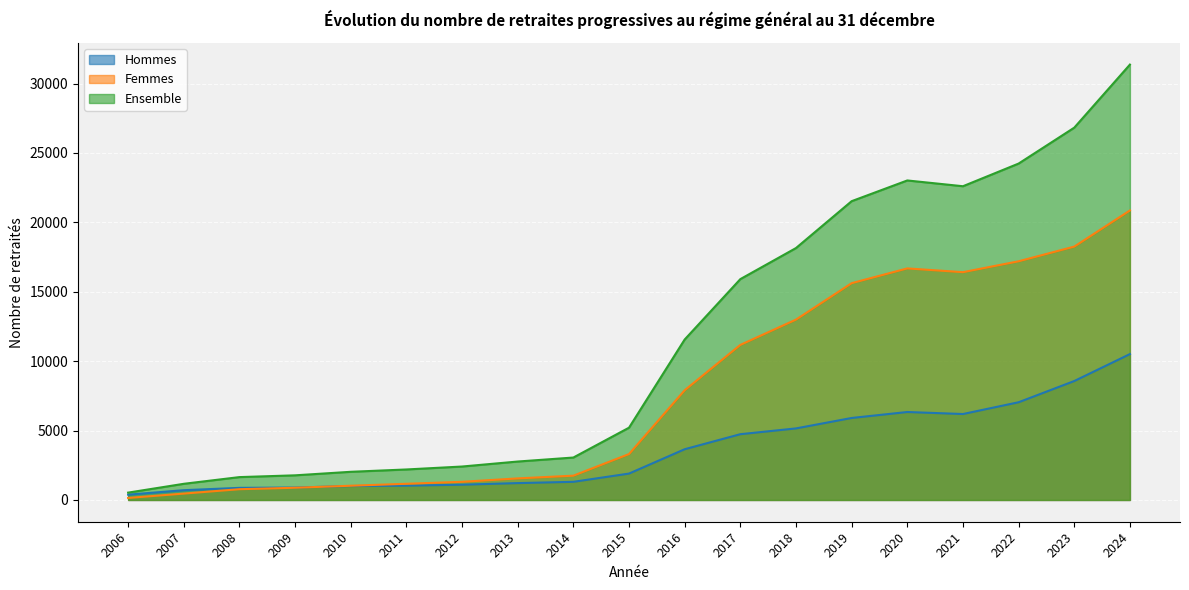

Which category has the lowest value across all series?

2006